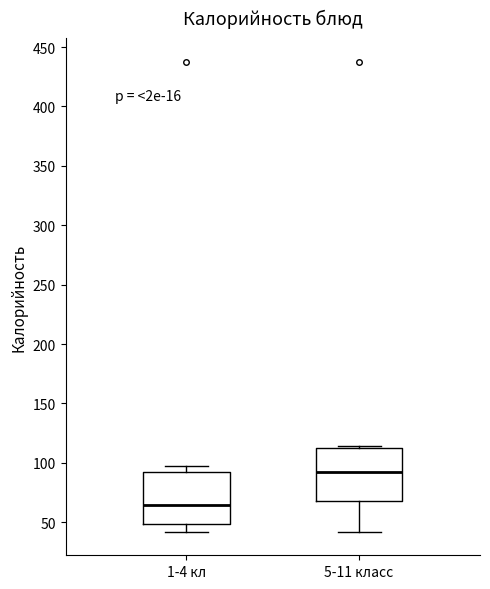

Which box has the highest median line?

5-11 класс